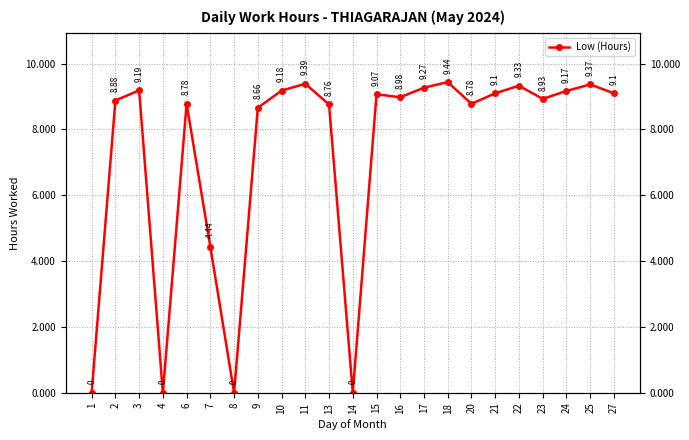

How many interior local valleys (lower than both neighbors) does the data have?

6